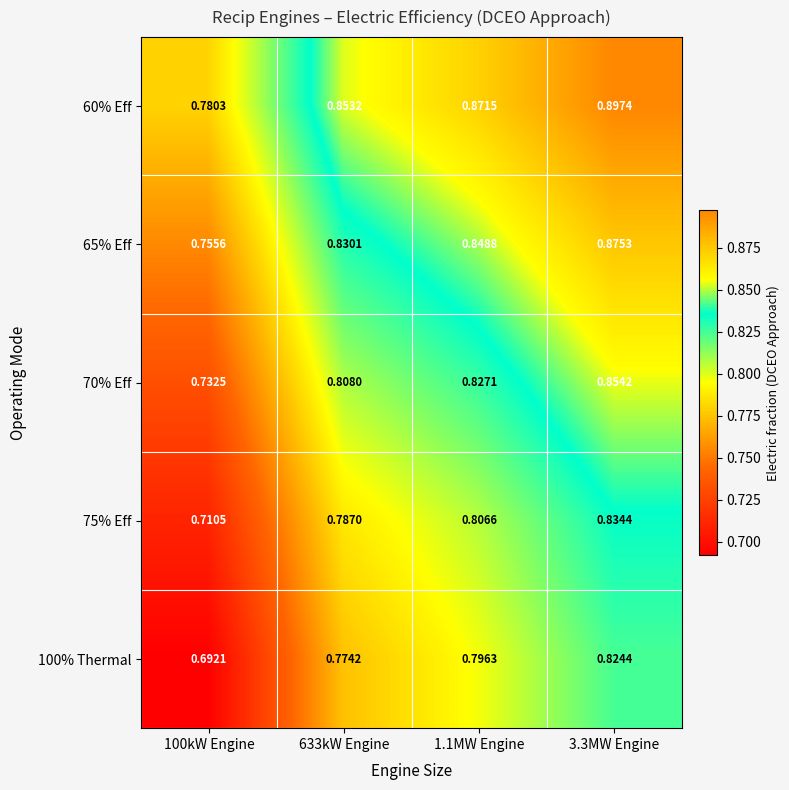

Is the value of 100% Thermal at 1.1MW Engine greater than the value of 70% Eff at 100kW Engine?

Yes